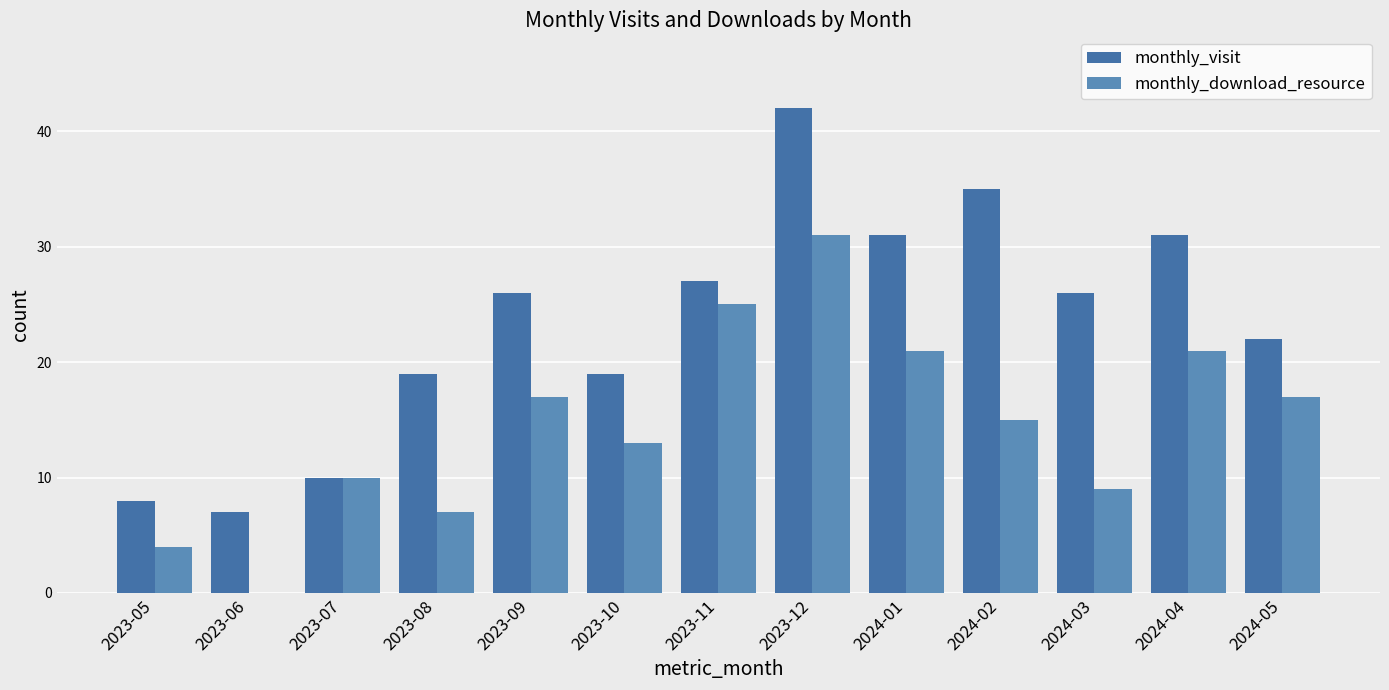

Rank the series at 2024-01 from lowest to highest value.

monthly_download_resource, monthly_visit